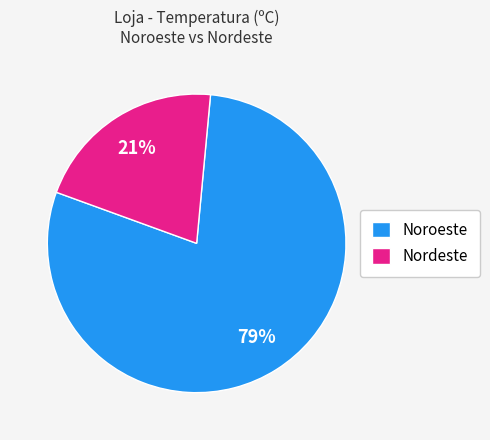

What is the largest slice in the pie chart?

Noroeste